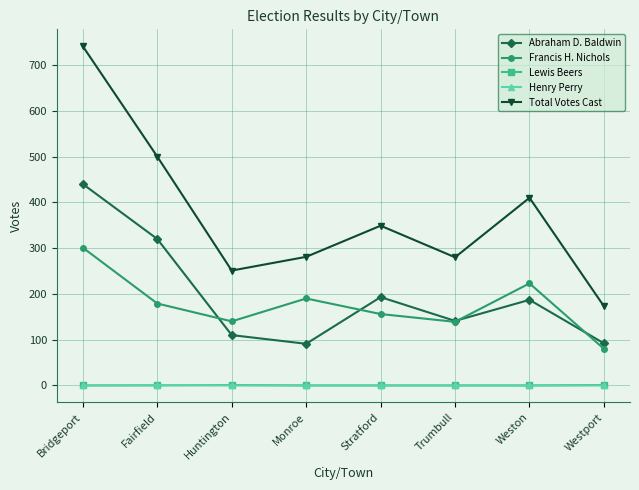

True or false: Total Votes Cast and Francis H. Nichols cross at least once.

False